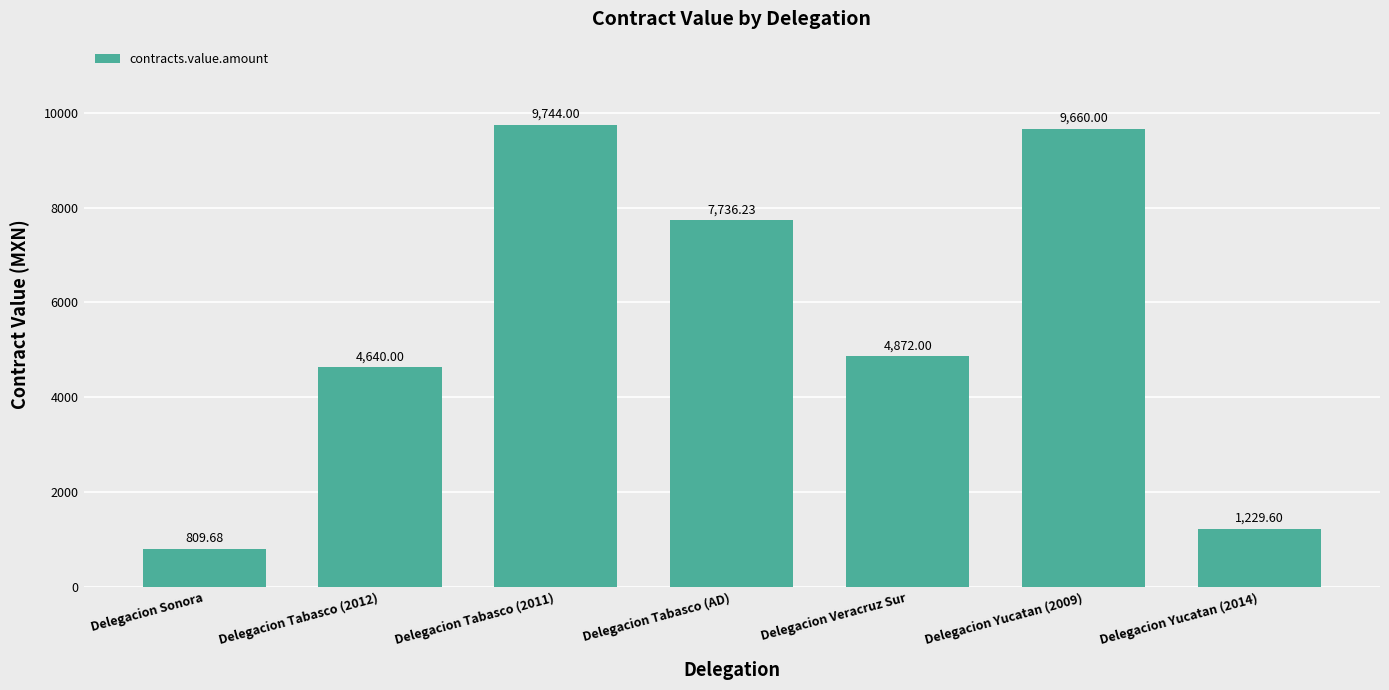

How many data points are less than 4872?

3